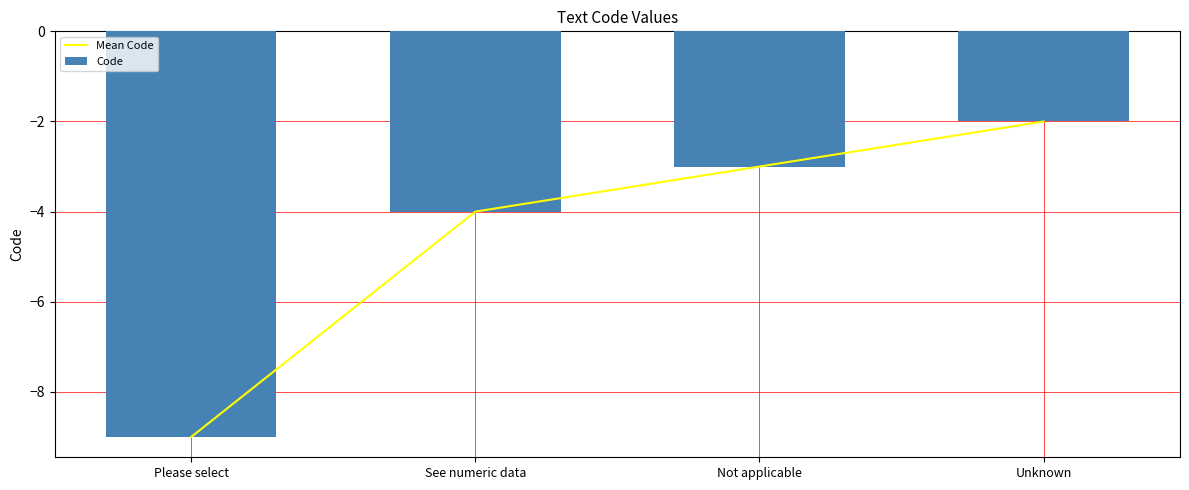

What is the average value of the Code series?

-4